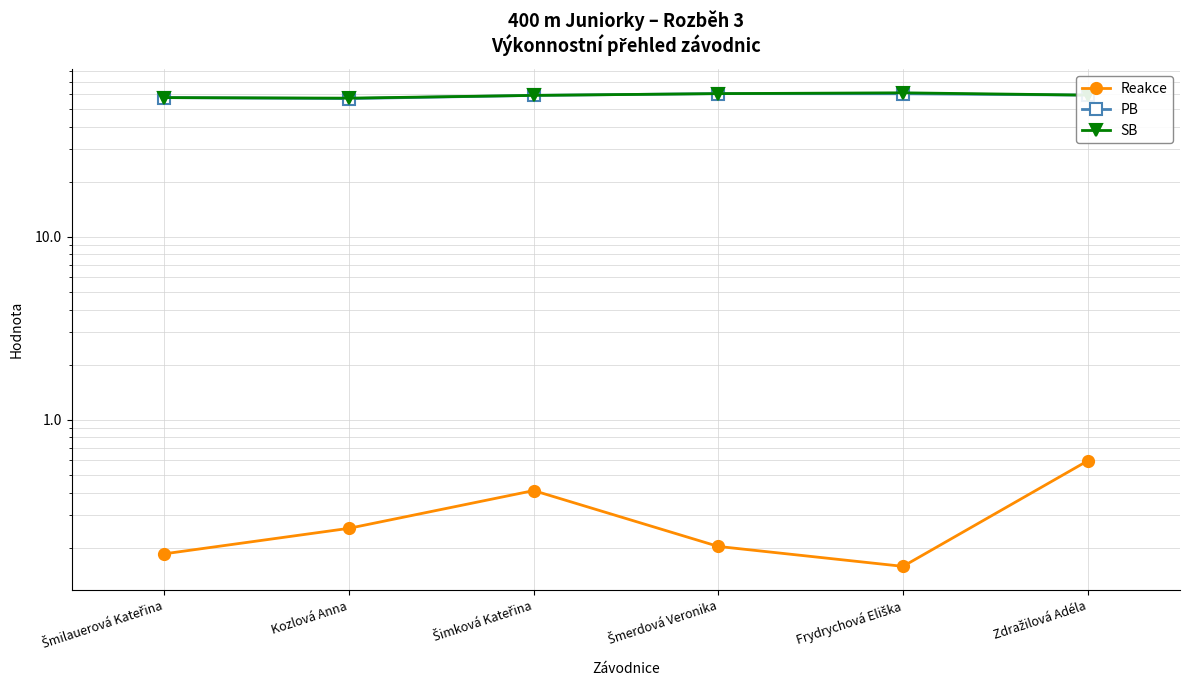

Is the value of Reakce at Frydrychová Eliška greater than the value of SB at Frydrychová Eliška?

No